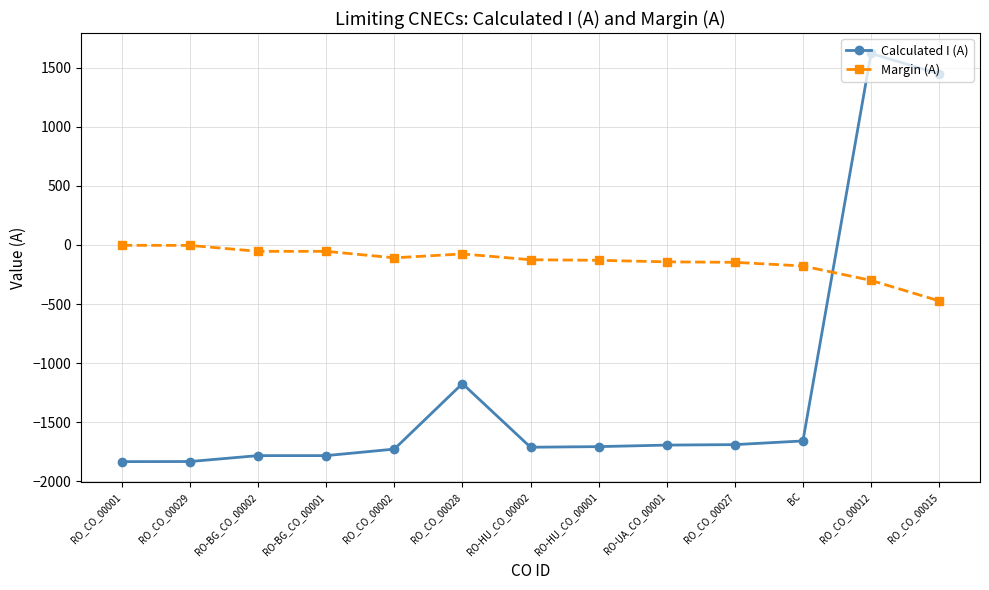

The value of Calculated I (A) at RO-HU_CO_00002 is -1711. True or false?

True